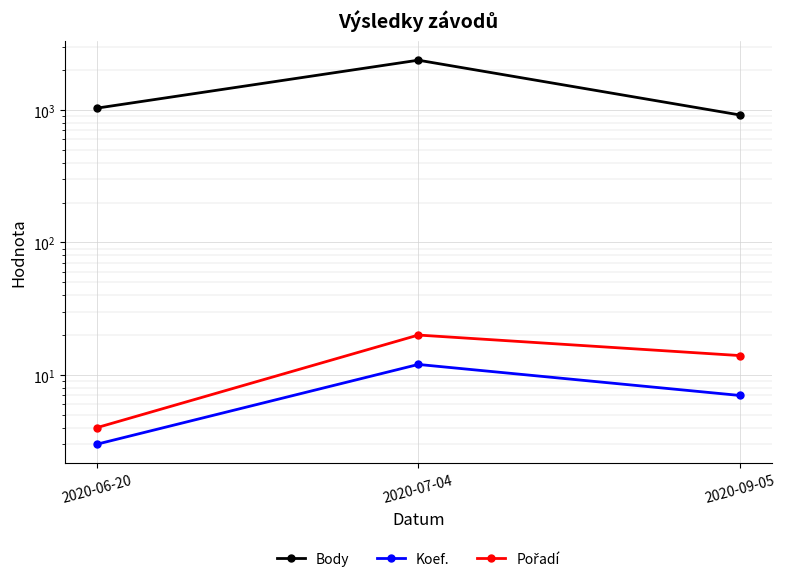

At which label does Body reach its peak?

2020-07-04